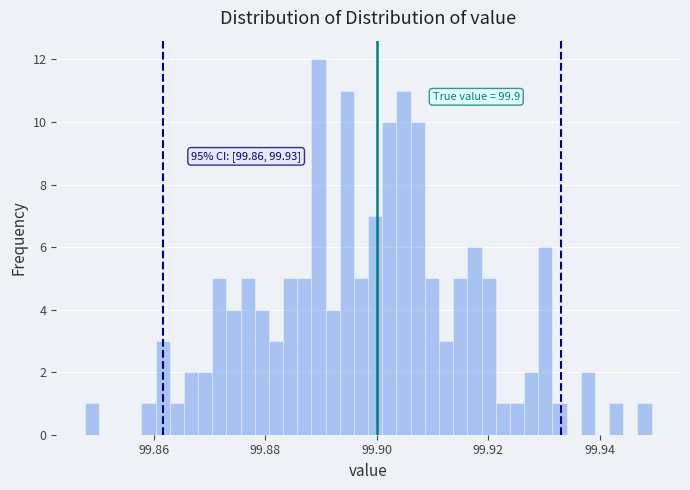

Around what value on the x-axis is the tallest bar? Give the approximate position of its centre, as read against the axis.

99.890